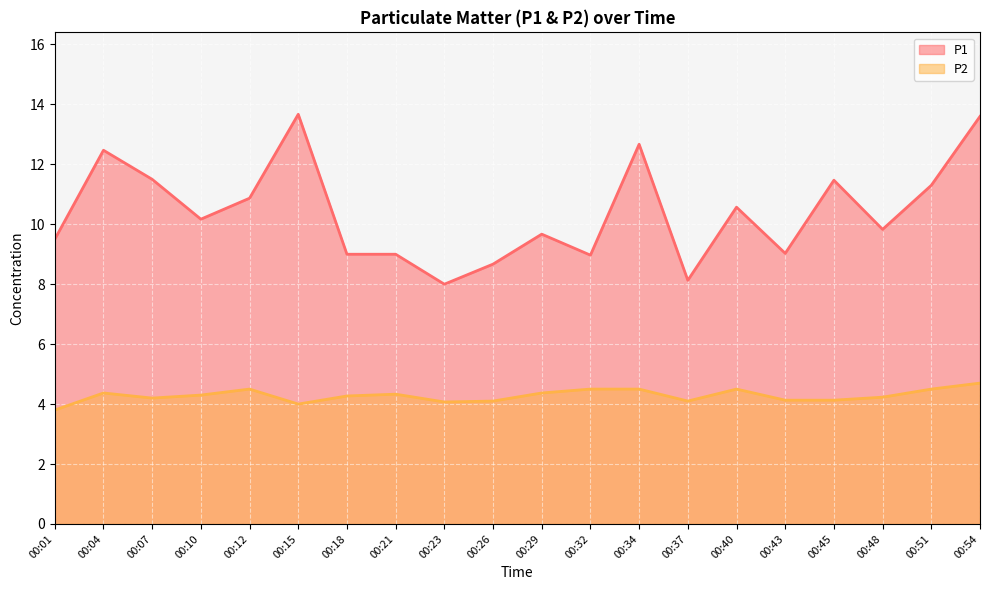

Reading left to right, transcribe all the data shown in this chart.

P1: 00:01=9.5	00:04=12.5	00:07=11.5	00:10=10.2	00:12=10.9	00:15=13.7	00:18=9.0	00:21=9.0	00:23=8.0	00:26=8.7	00:29=9.7	00:32=9.0	00:34=12.7	00:37=8.1	00:40=10.6	00:43=9.0	00:45=11.5	00:48=9.8	00:51=11.3	00:54=13.6
P2: 00:01=3.8	00:04=4.4	00:07=4.2	00:10=4.3	00:12=4.5	00:15=4.0	00:18=4.3	00:21=4.3	00:23=4.1	00:26=4.1	00:29=4.4	00:32=4.5	00:34=4.5	00:37=4.1	00:40=4.5	00:43=4.1	00:45=4.1	00:48=4.2	00:51=4.5	00:54=4.7